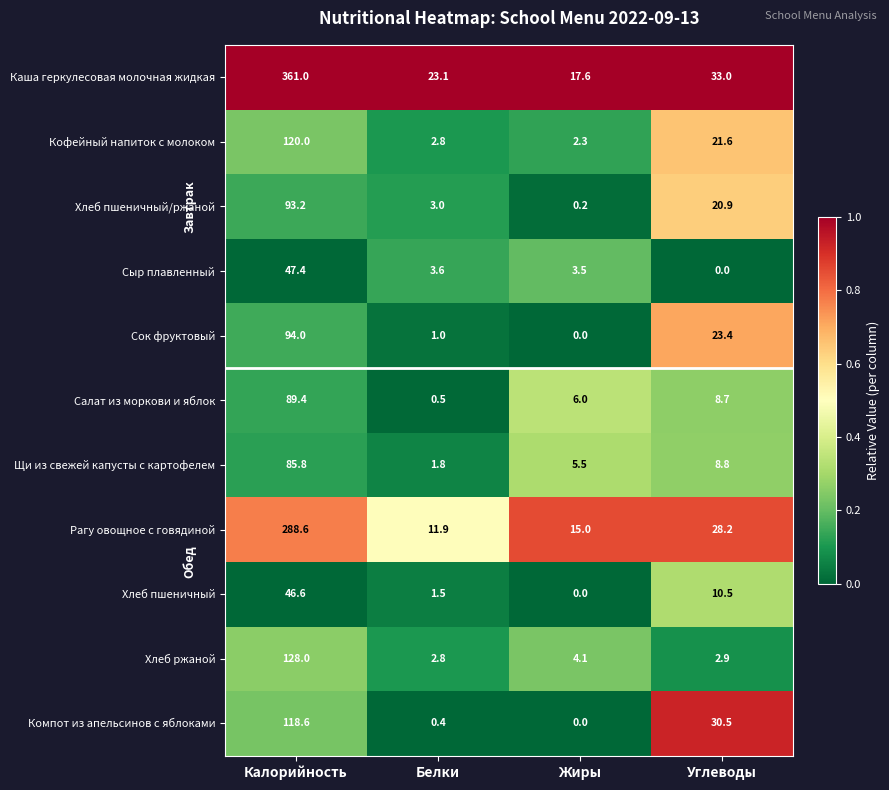

What is the maximum value for Хлеб пшеничный/ржаной?

93.2